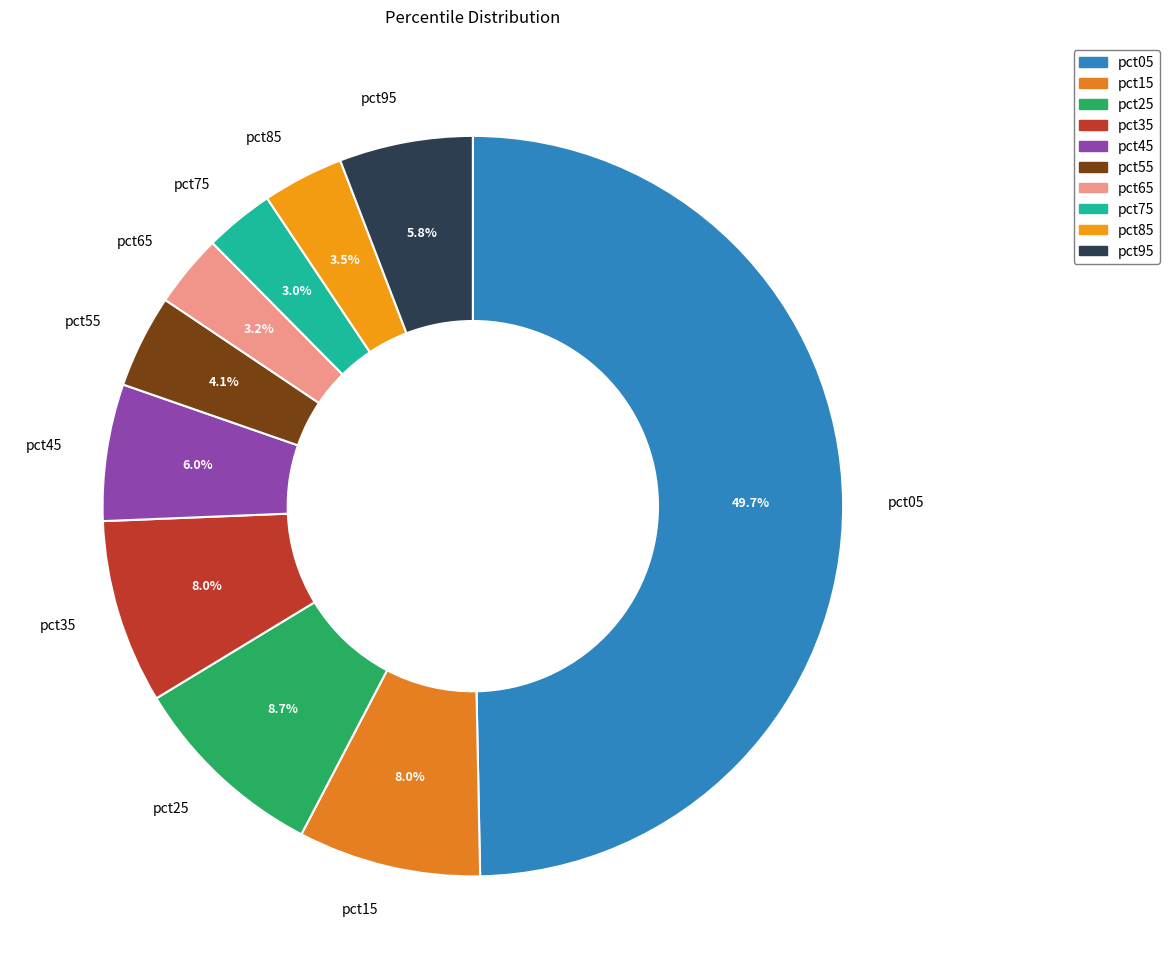

Which slice is the largest?

pct05